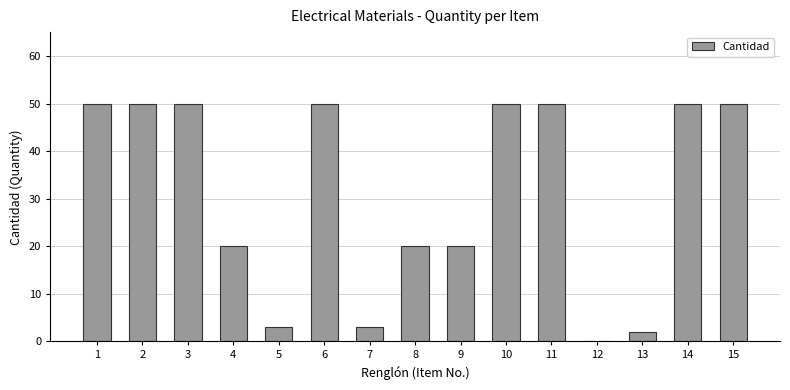

Reading left to right, list all the values displayed in this chart.

1=50.0	2=50.0	3=50.0	4=20.0	5=3.0	6=50.0	7=3.0	8=20.0	9=20.0	10=50.0	11=50.0	12=0.2	13=2.0	14=50.0	15=50.0